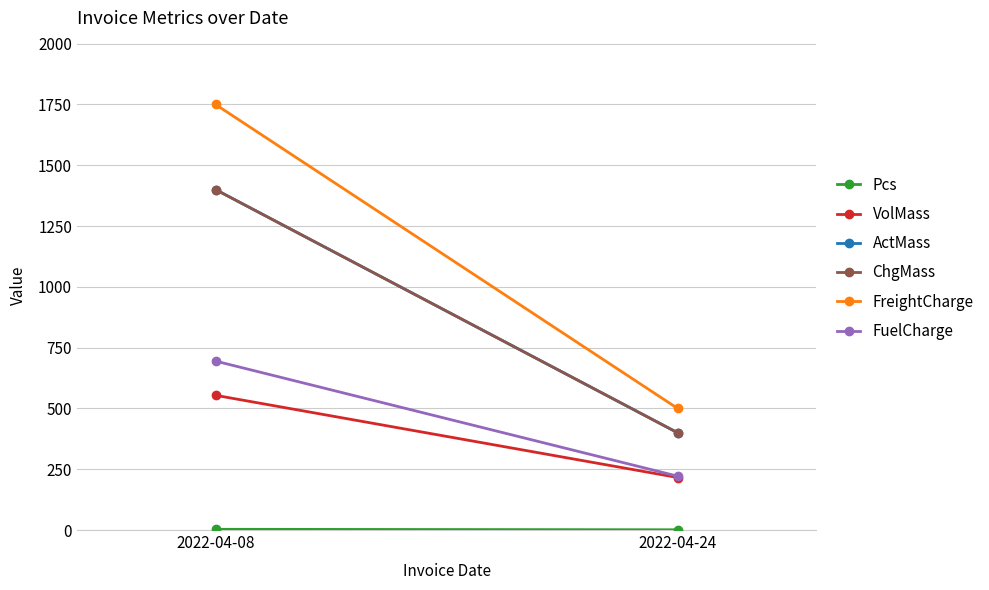

Is it true that VolMass equals 216.0 at 2022-04-24?

True